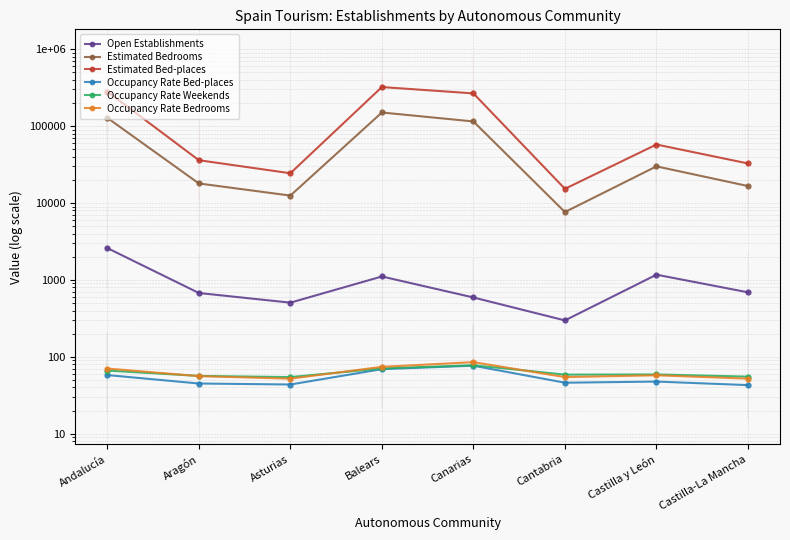

What value does the Occupancy Rate Bedrooms series have at Andalucía?

70.5